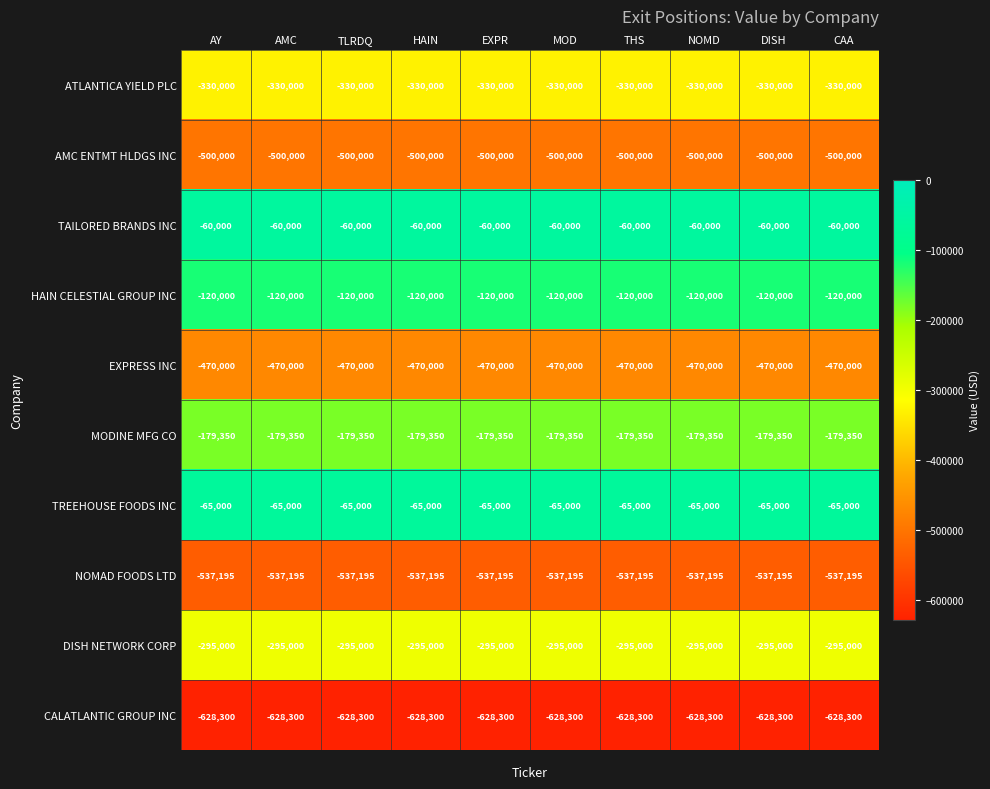

What is the approximate value of MODINE MFG CO at TLRDQ?

-179350